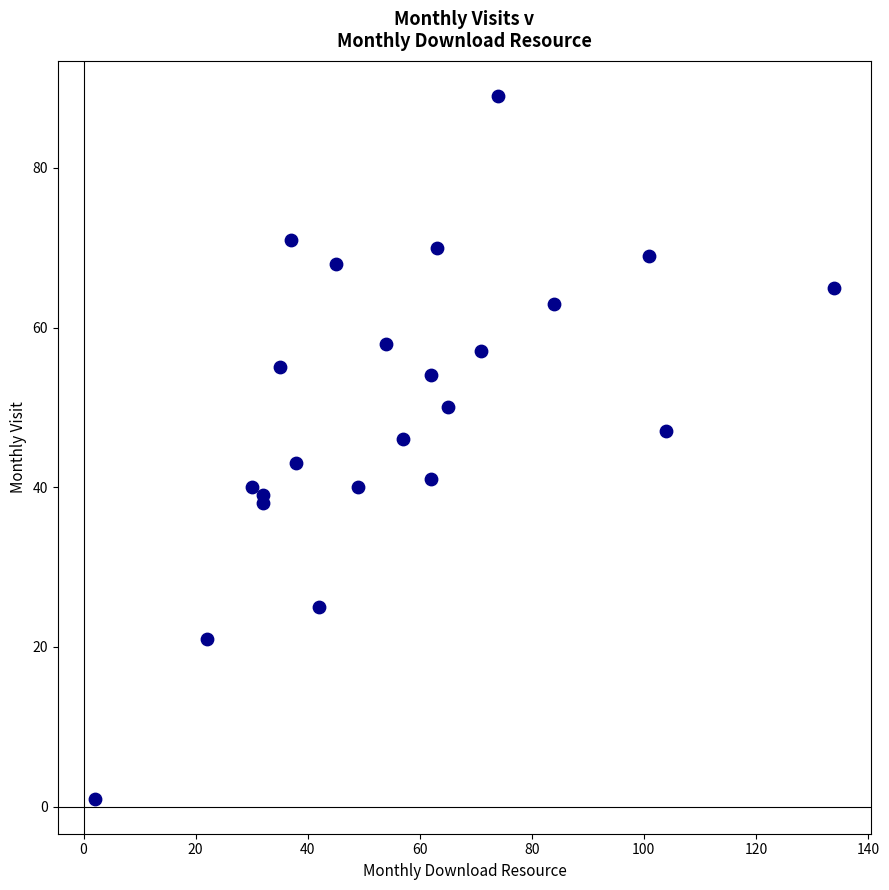

What is the range of X values (max minus min)?

132